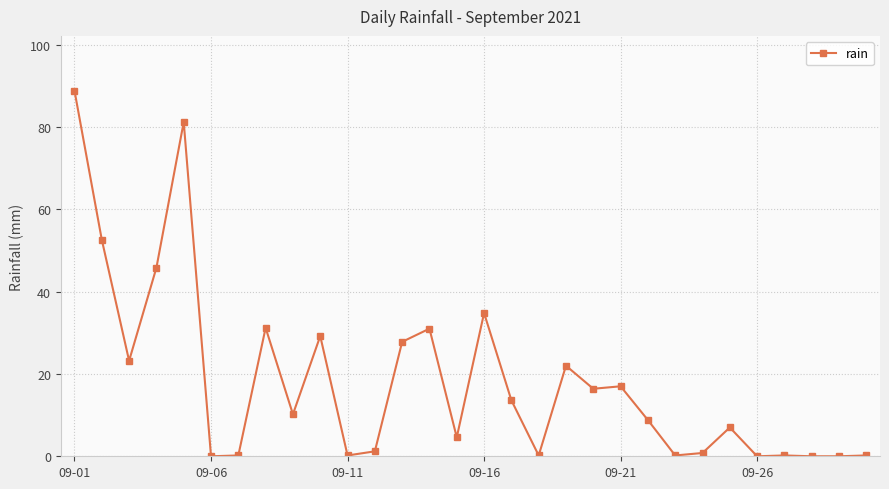

What is the sum of all values?

548.4